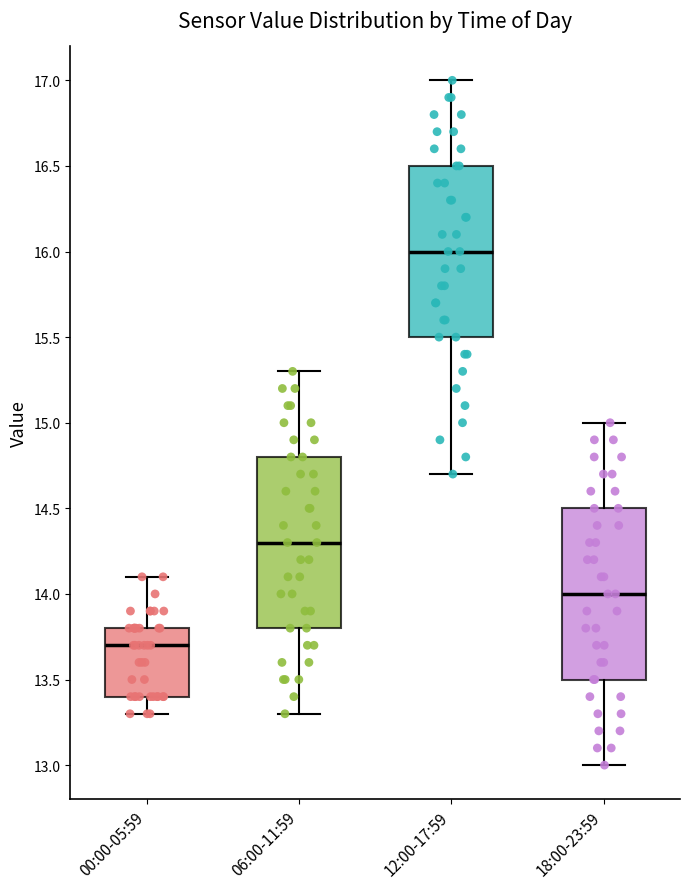

Which box's median line is the lowest?

00:00-05:59